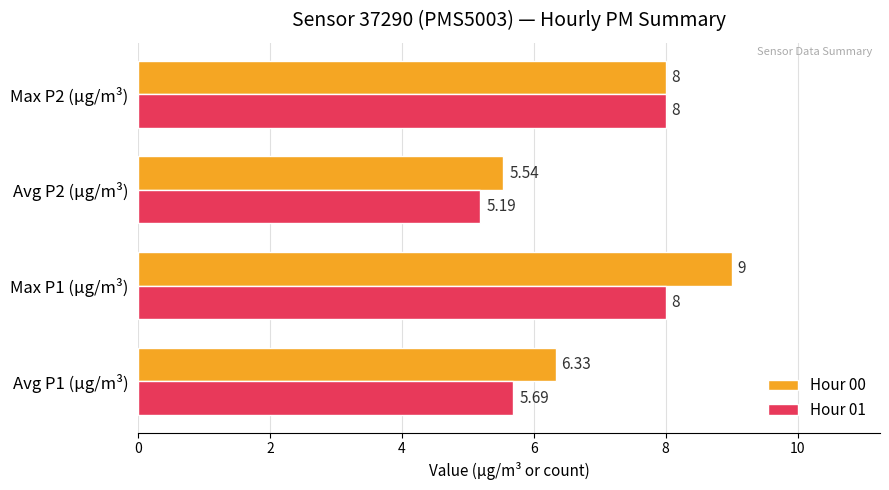

What is the smallest value displayed?

5.2